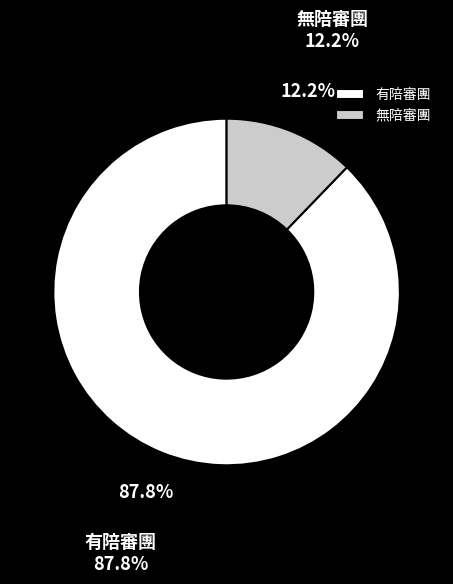

What percentage do 無陪審團 and 有陪審團 together represent?

100.0%